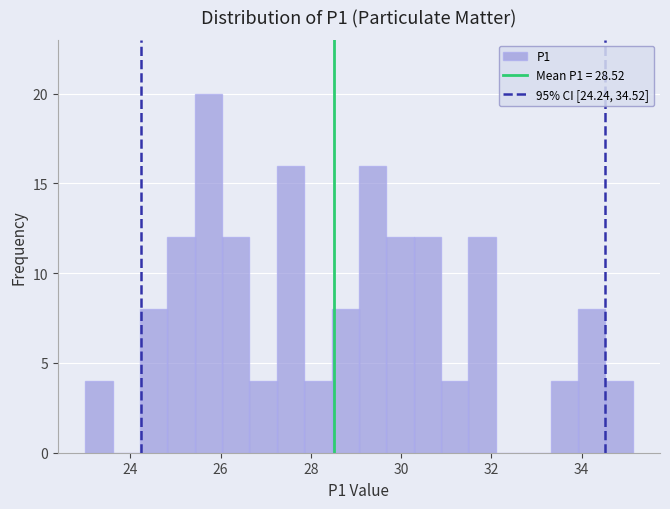

Around what value on the x-axis is the tallest bar? Give the approximate position of its centre, as read against the axis.

25.8